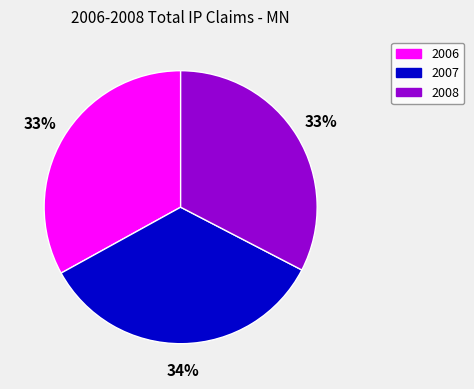

To the nearest percent, what is the average slice percentage?

33%